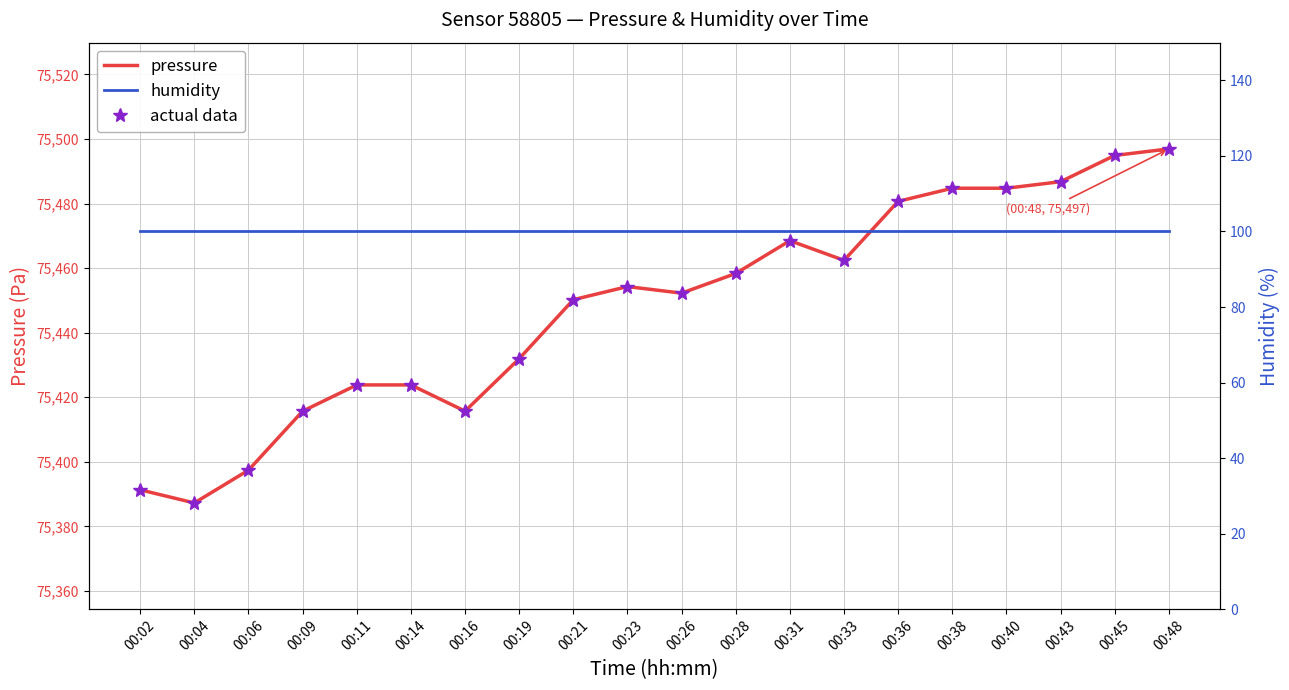

Reading right to left, transcribe all the data shown in this chart.

pressure: 00:48=75496.9	00:45=75494.9	00:43=75486.8	00:40=75484.8	00:38=75484.8	00:36=75480.7	00:33=75462.4	00:31=75468.5	00:28=75458.3	00:26=75452.2	00:23=75454.3	00:21=75450.2	00:19=75431.9	00:16=75415.7	00:14=75423.8	00:11=75423.8	00:09=75415.7	00:06=75397.4	00:04=75387.2	00:02=75391.3
actual data: 00:48=75496.9	00:45=75494.9	00:43=75486.8	00:40=75484.8	00:38=75484.8	00:36=75480.7	00:33=75462.4	00:31=75468.5	00:28=75458.3	00:26=75452.2	00:23=75454.3	00:21=75450.2	00:19=75431.9	00:16=75415.7	00:14=75423.8	00:11=75423.8	00:09=75415.7	00:06=75397.4	00:04=75387.2	00:02=75391.3
humidity: 00:48=100.0	00:45=100.0	00:43=100.0	00:40=100.0	00:38=100.0	00:36=100.0	00:33=100.0	00:31=100.0	00:28=100.0	00:26=100.0	00:23=100.0	00:21=100.0	00:19=100.0	00:16=100.0	00:14=100.0	00:11=100.0	00:09=100.0	00:06=100.0	00:04=100.0	00:02=100.0